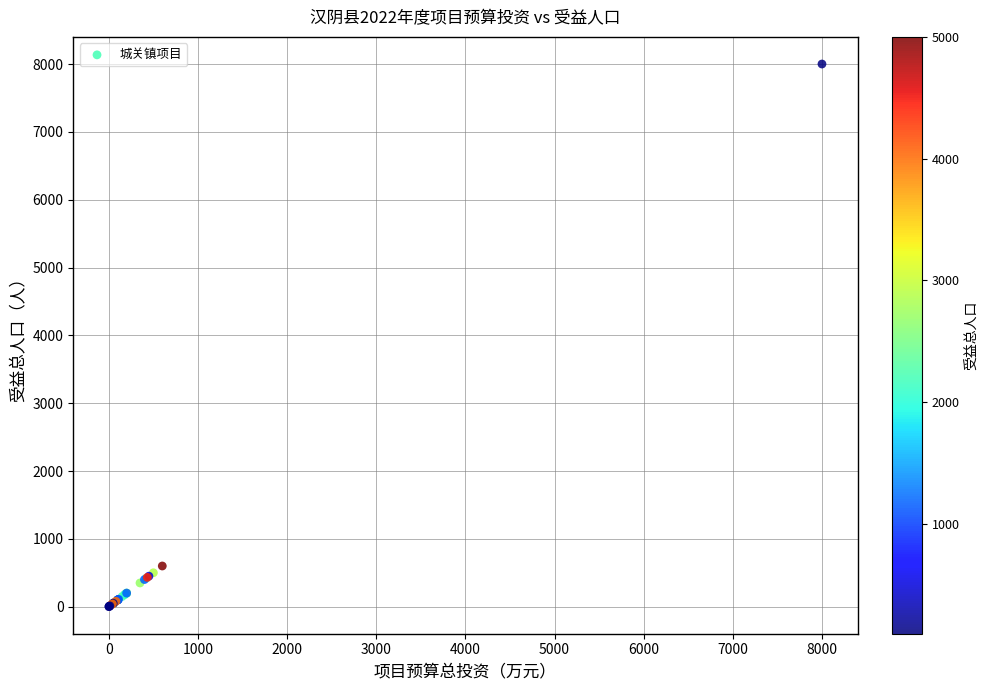

What Y value in the scatter plot is closest to 4000?

600.0